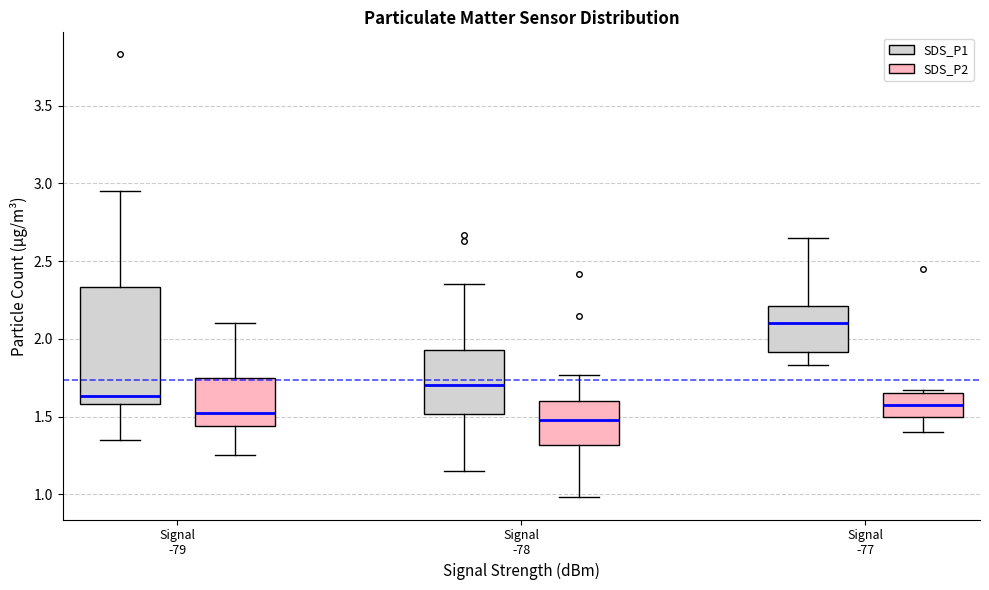

Reading left to right, read every box against the y-axis: the position of its median line, the range the box covers, and the ends of its whiskers. The values are not printed on the chart, so give them approximately, as read against the axis.

Signal -79 (SDS_P1): median 1.65, box 1.60 to 2.35, whiskers 1.35 to 2.95
Signal -79 (SDS_P2): median 1.50, box 1.45 to 1.75, whiskers 1.25 to 2.10
Signal -78 (SDS_P1): median 1.70, box 1.50 to 1.95, whiskers 1.15 to 2.35
Signal -78 (SDS_P2): median 1.50, box 1.30 to 1.60, whiskers 1.00 to 1.75
Signal -77 (SDS_P1): median 2.10, box 1.90 to 2.20, whiskers 1.85 to 2.65
Signal -77 (SDS_P2): median 1.60, box 1.50 to 1.65, whiskers 1.40 to 1.65 (just above the box's upper edge)